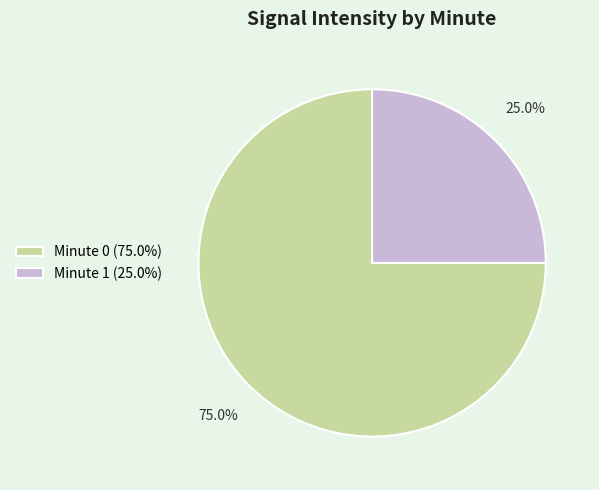

Approximately how many times larger is the value at Minute 1 (25.0%) compared to Minute 0 (75.0%)?

0.3